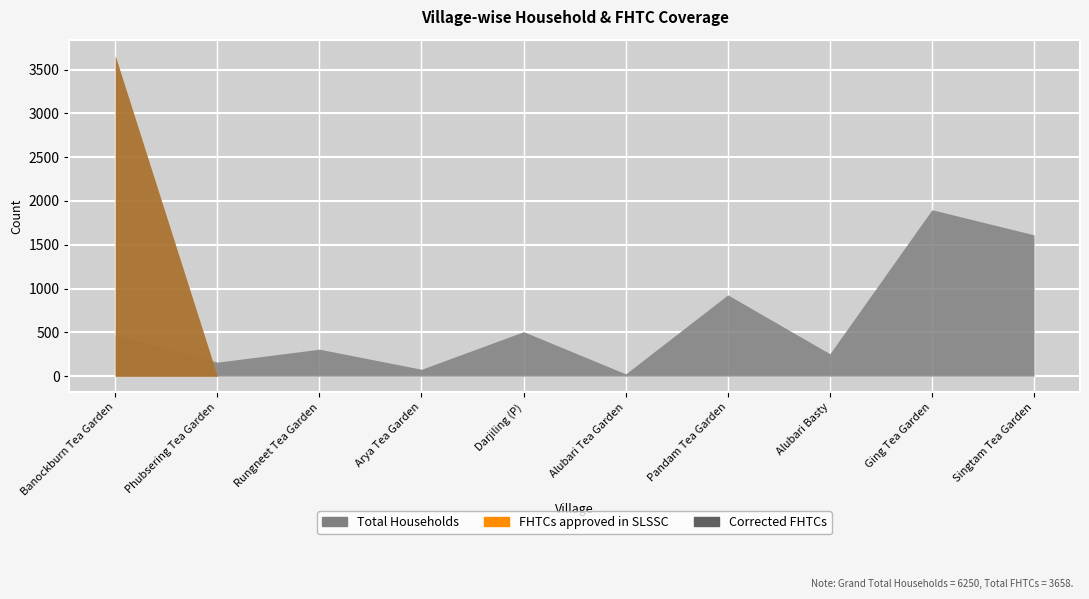

What are all the series names shown in the legend?

Total Households, FHTCs approved in SLSSC, Corrected FHTCs